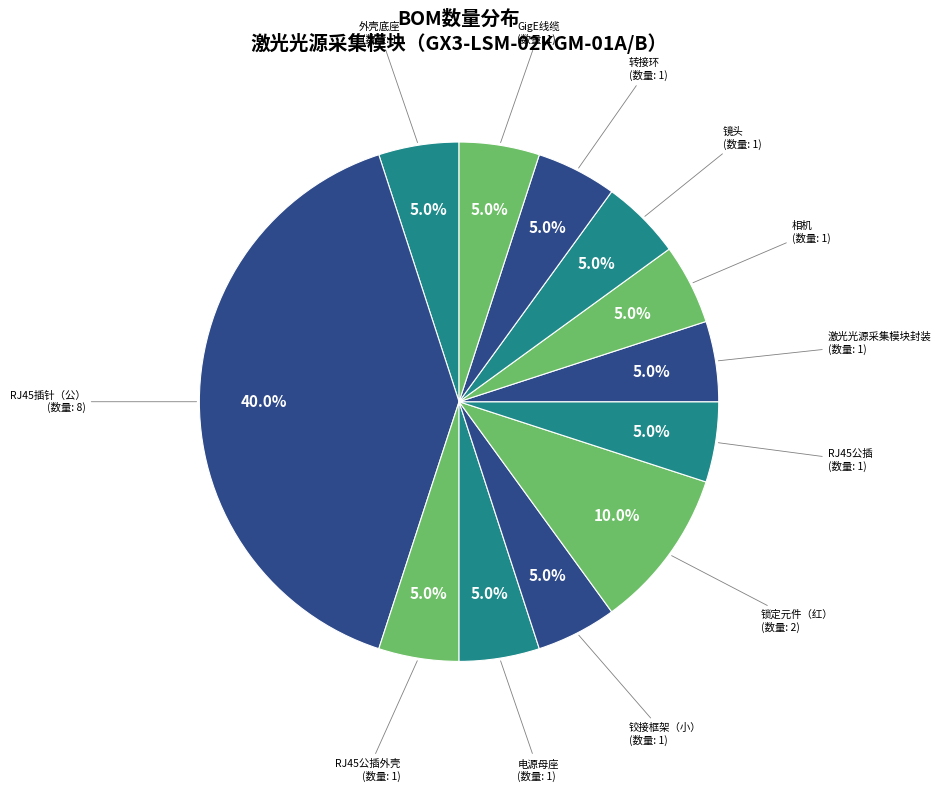

Count the number of slices in the pie.

12